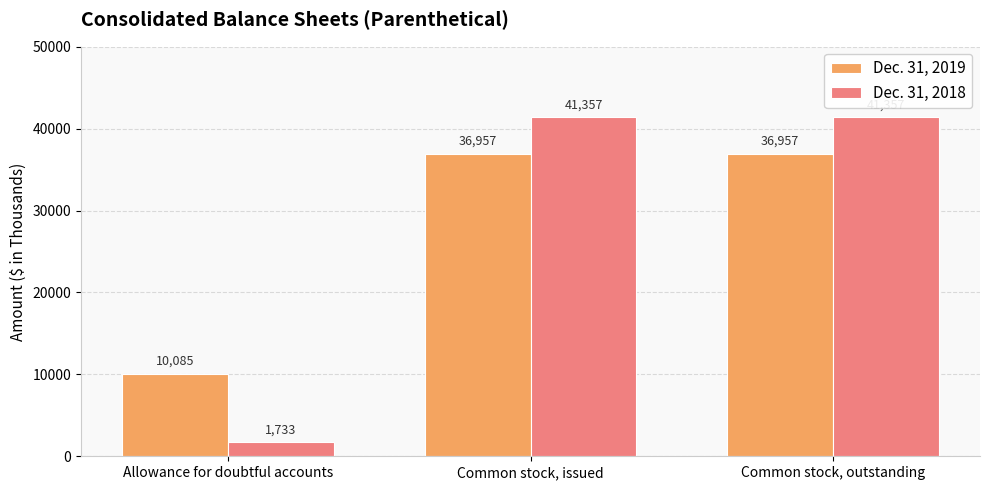

What are all the series names shown in the legend?

Dec. 31, 2019, Dec. 31, 2018